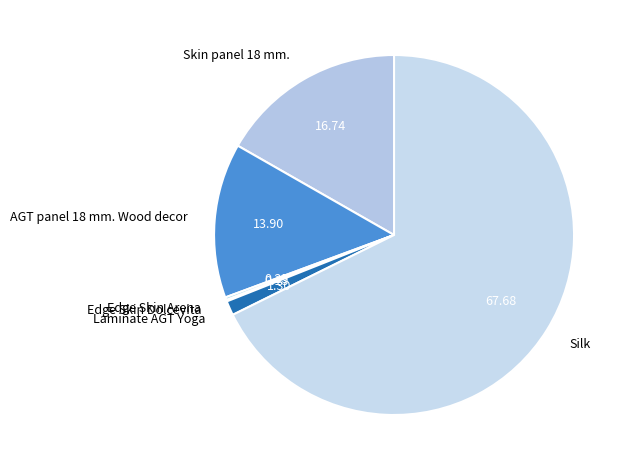

Approximately how many times larger is the value at AGT panel 18 mm. Wood decor compared to Laminate AGT Yoga?

10.7